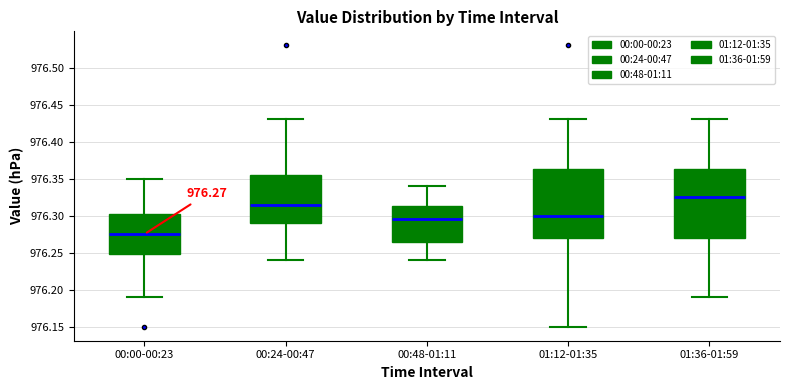

Which box has the lowest median line?

00:00-00:23